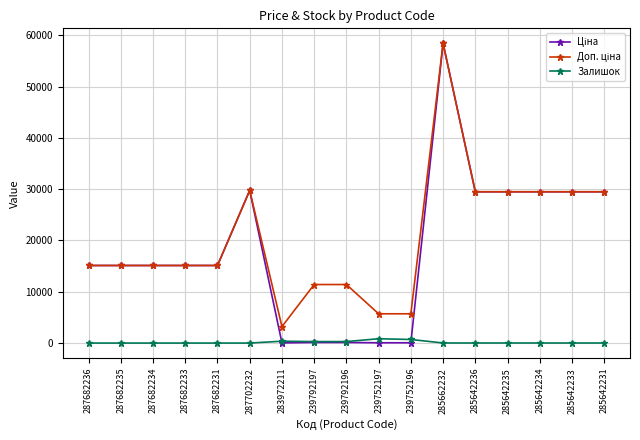

What is the maximum value shown in the chart?

58426.5